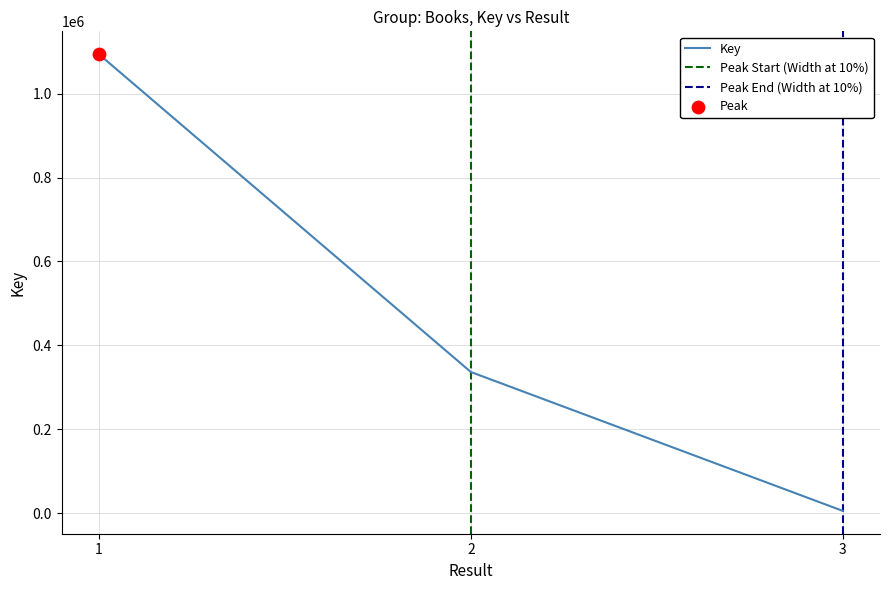

Which has a higher value, 1 or 3?

1